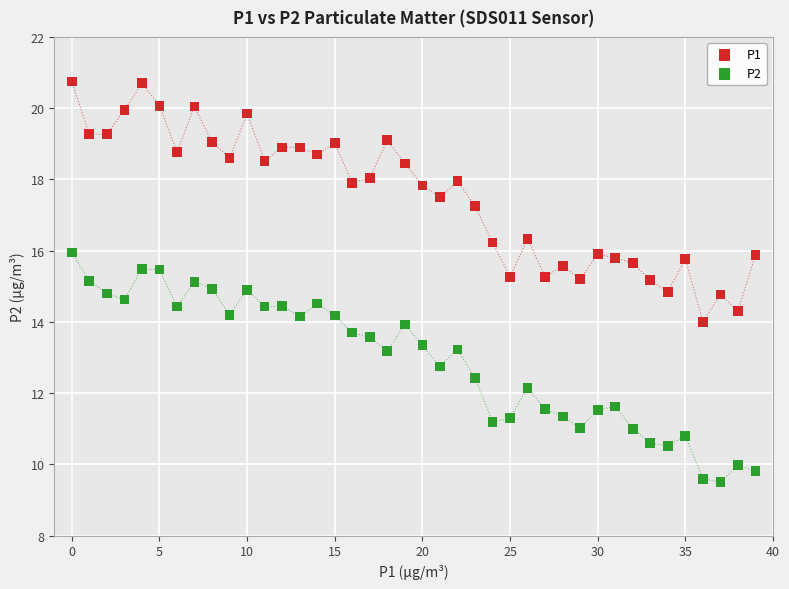

Which series reaches the maximum Y coordinate?

P1